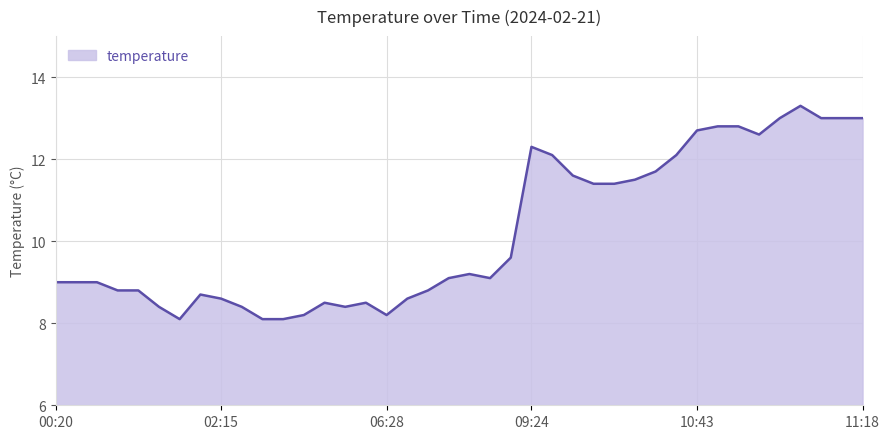

What is the difference between the values at 10:43 and 02:15?

4.1